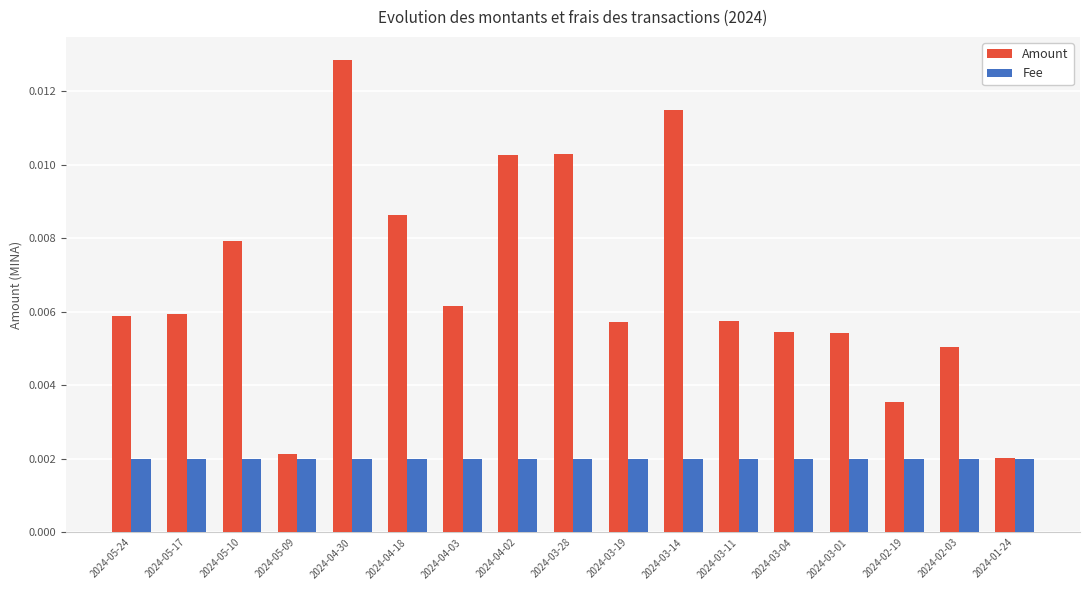

How many distinct data groups are displayed?

2